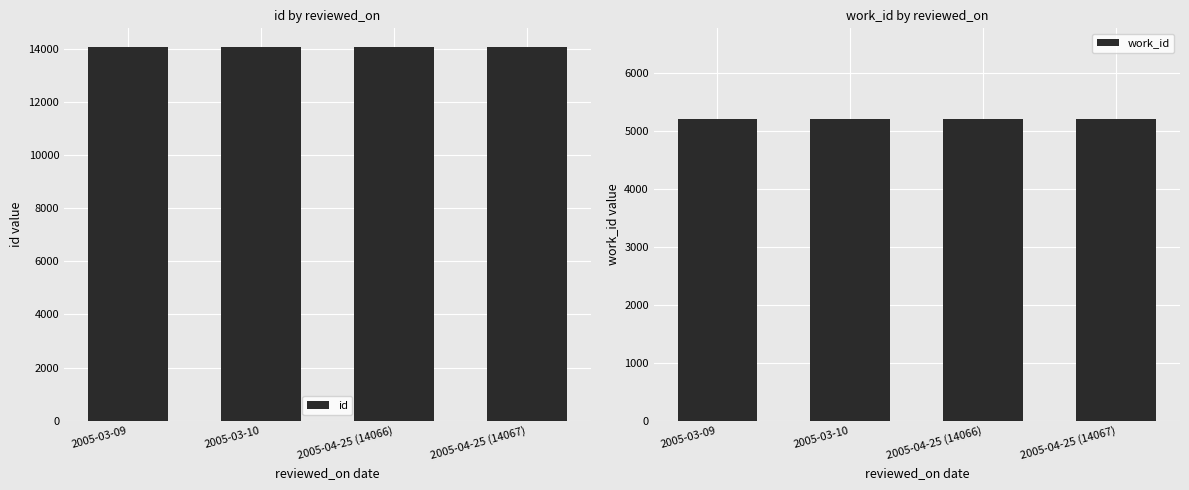

At which label is id closest to 14058?

2005-03-10